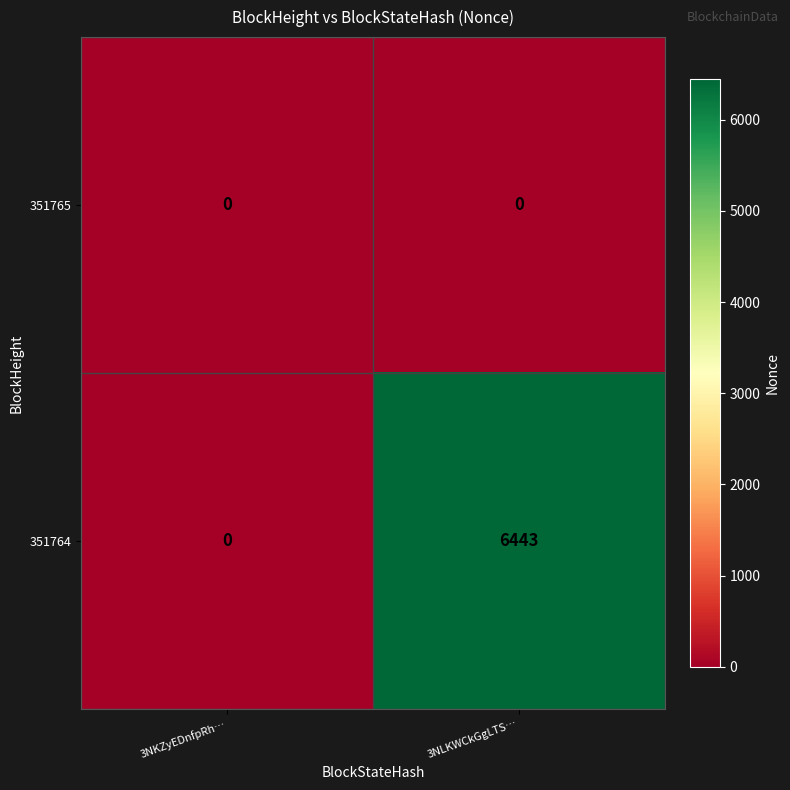

Which series changed the most between 3NKZyEDnfpRh… and 3NLKWCkGgLTS…?

351764